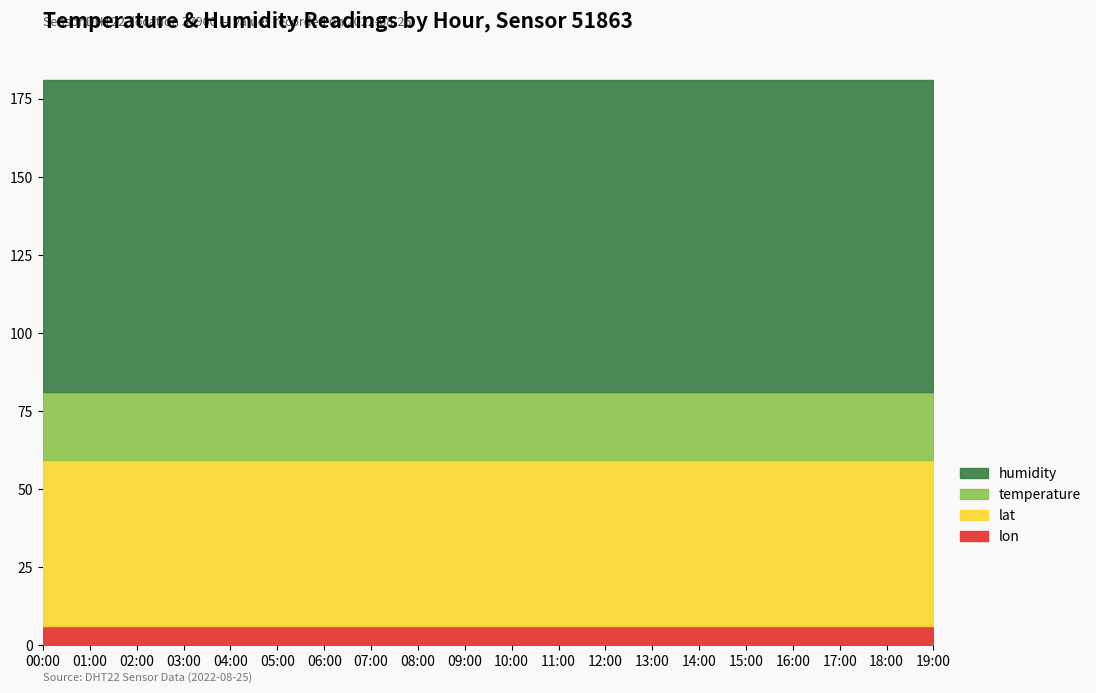

What is the label of the 17th point from the left?

16:00